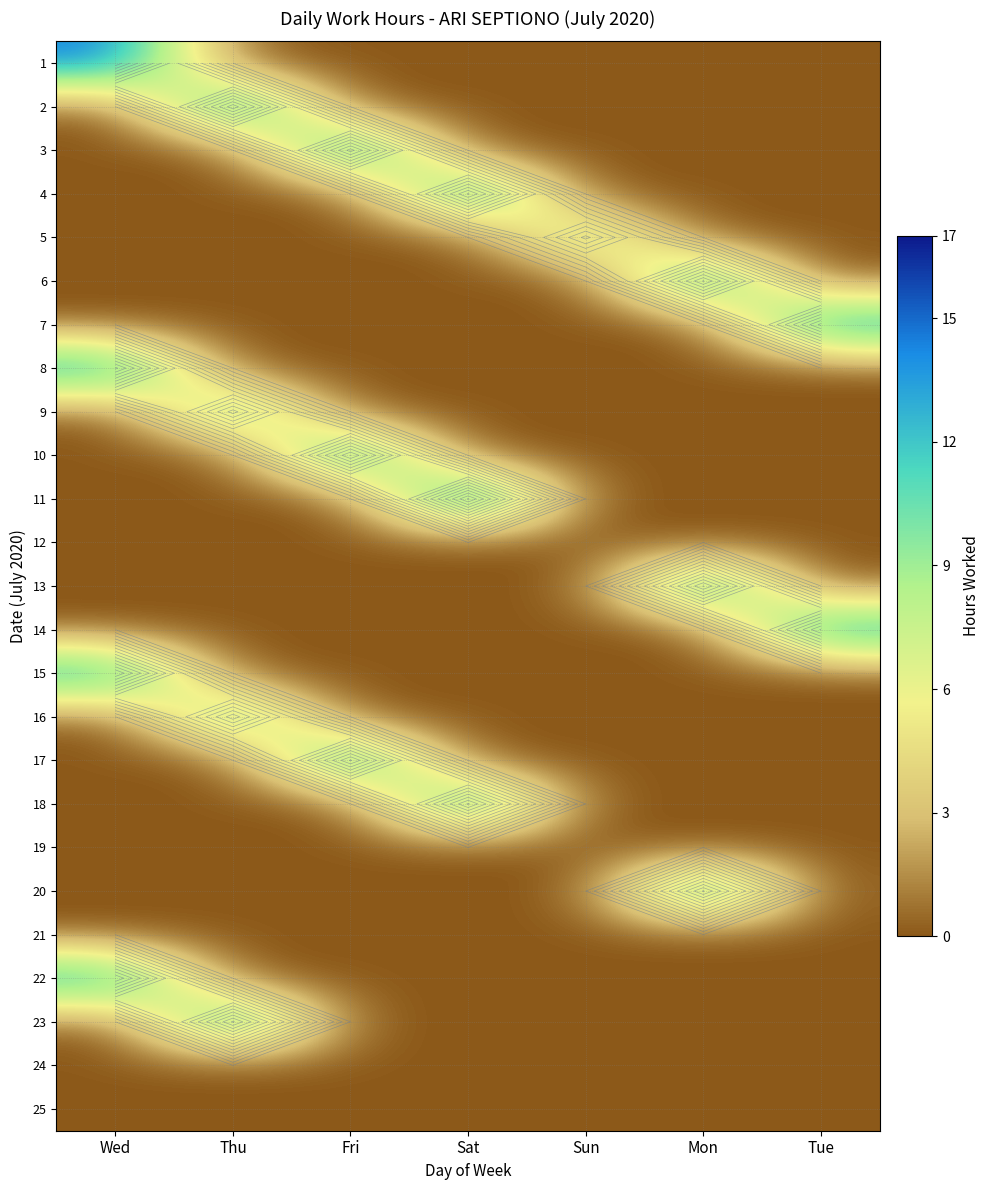

At which label is 24 closest to 0?

Wed